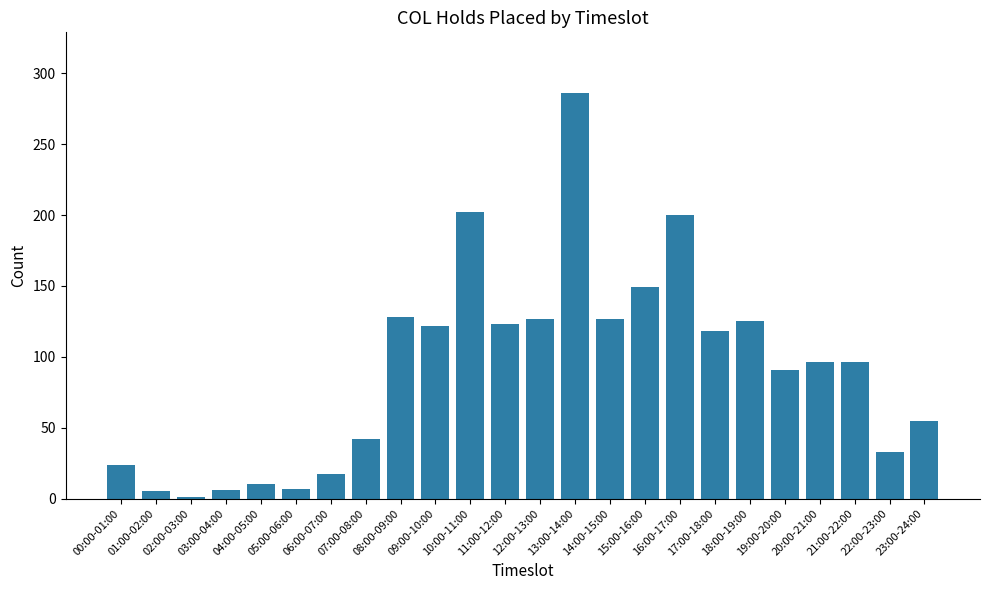

Does the chart contain stacked bars?

No